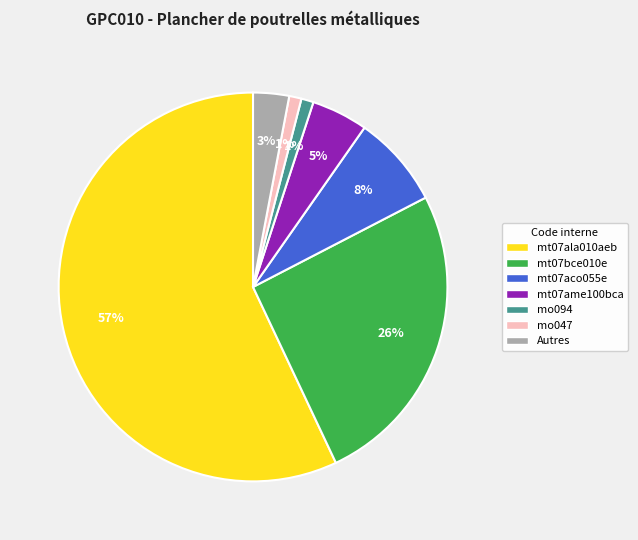

Is there any slice that represents more than half of the pie?

Yes